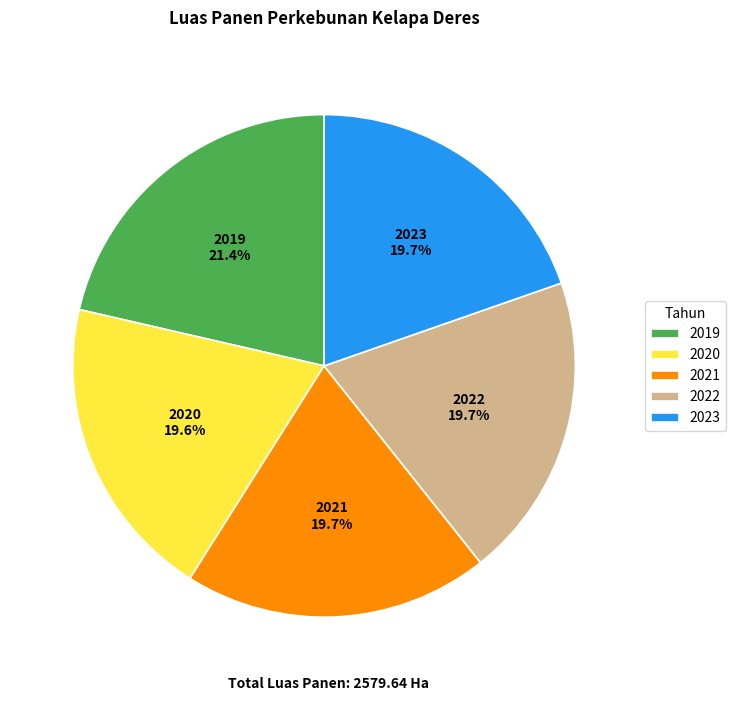

To the nearest percent, what portion does 2022 represent?

20%